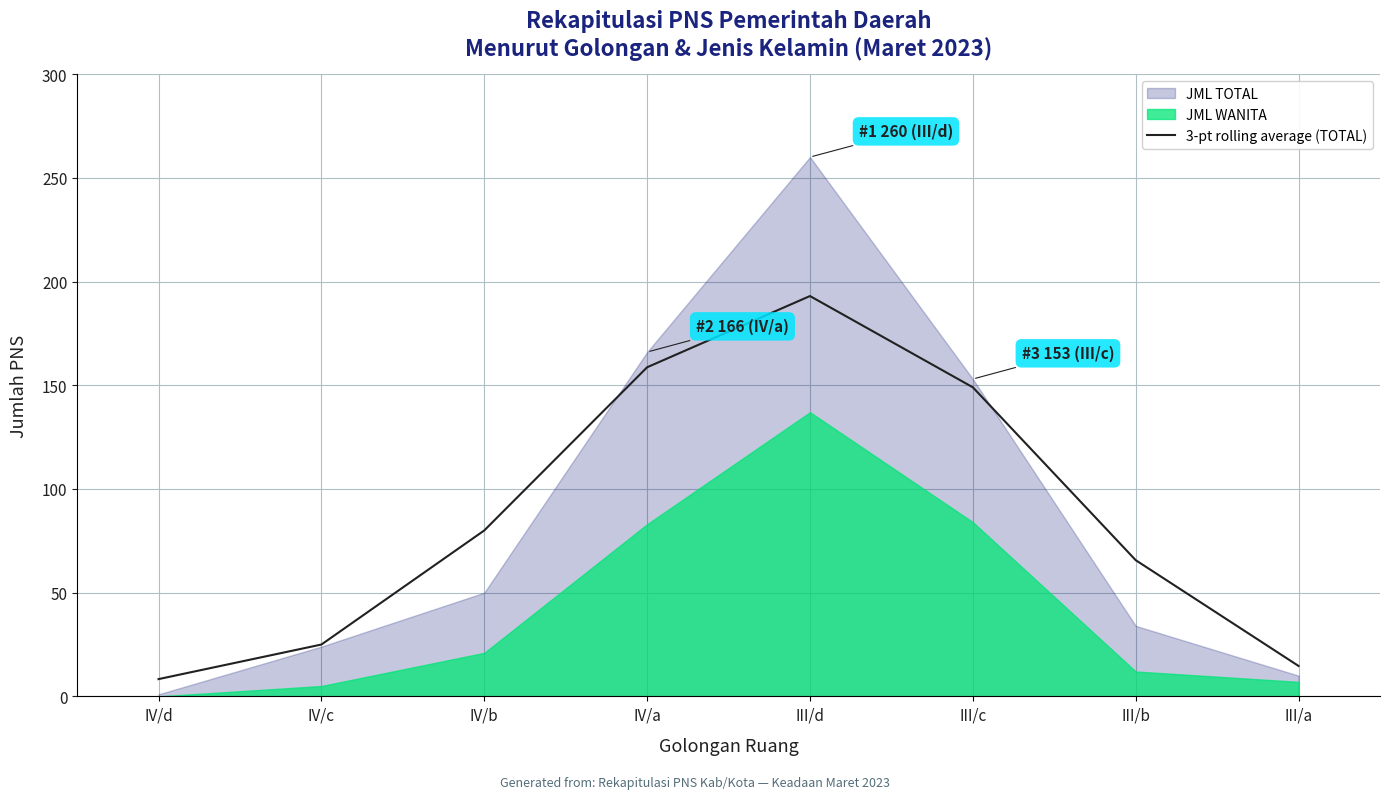

At which label does 3-pt rolling average (TOTAL) reach its peak?

III/d